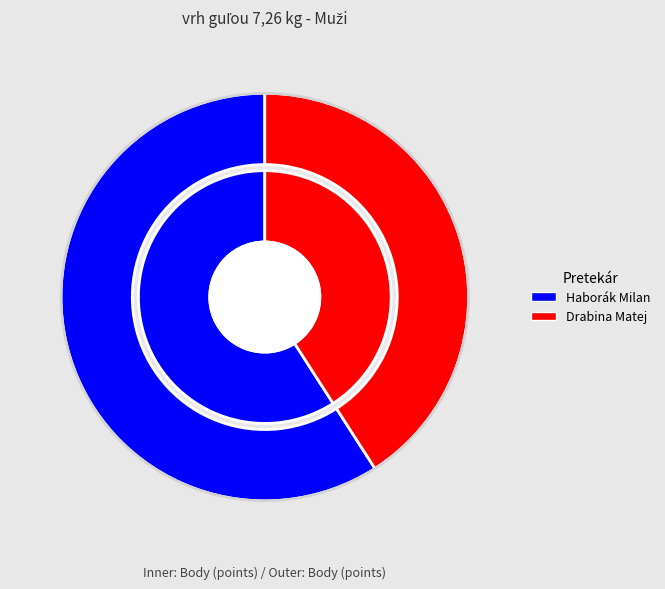

What percentage is the Haborák Milan slice, to the nearest percent?

59%